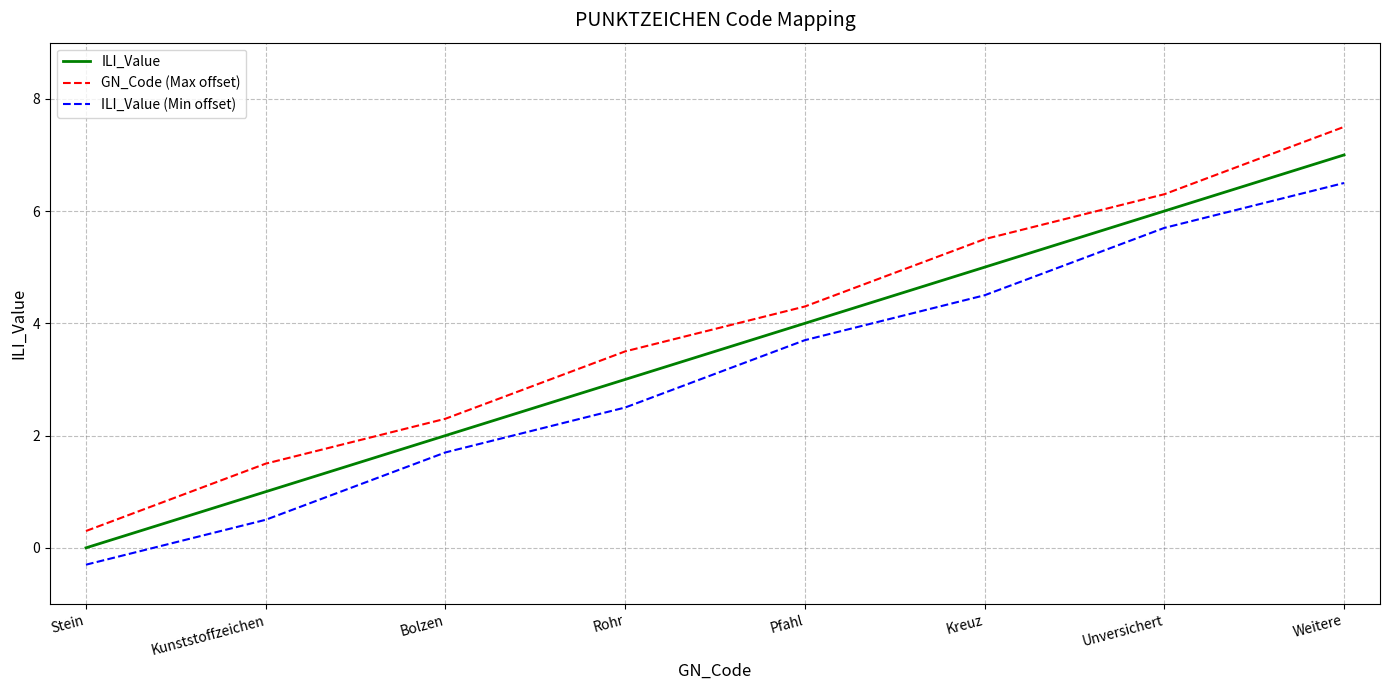

How many values in the GN_Code (Max offset) series exceed 4?

4